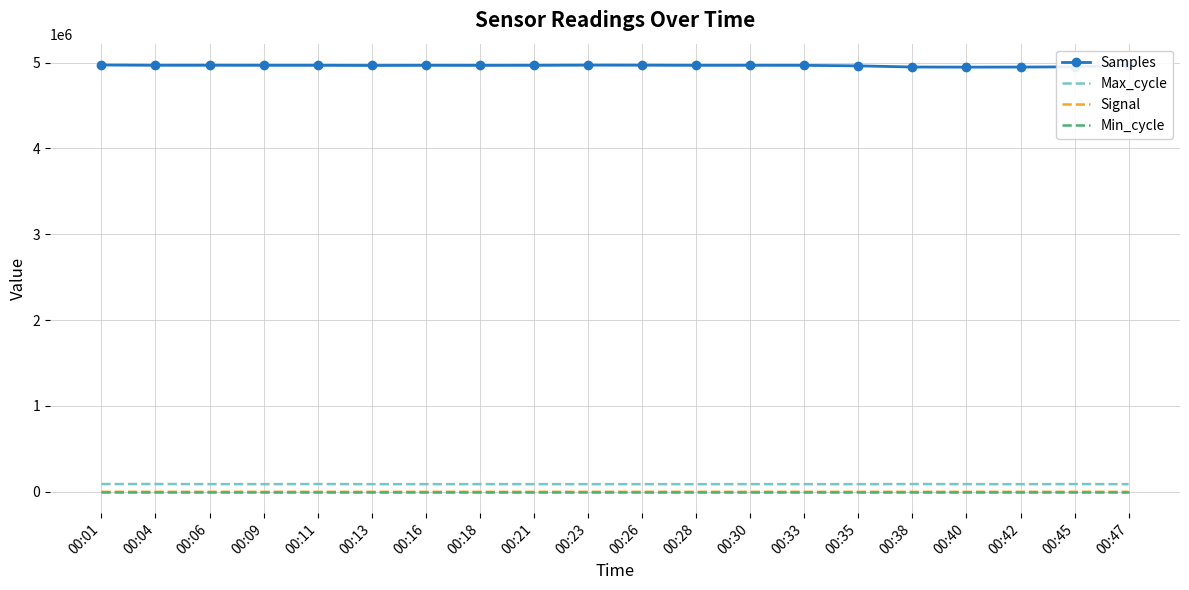

Which series has the largest range (max minus min)?

Samples